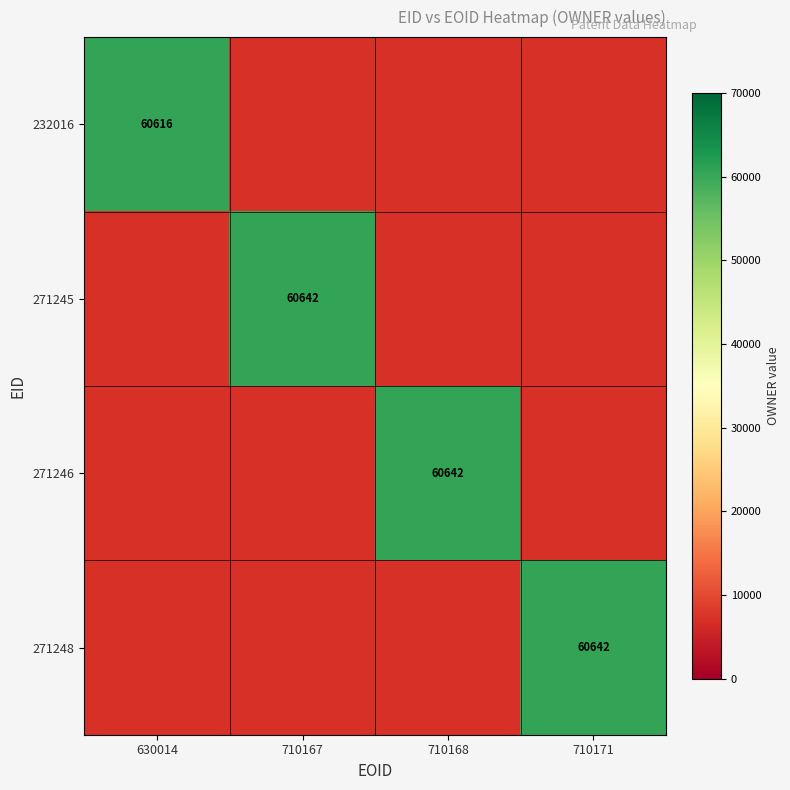

True or false: 271246 has a value of 60642 at 710168.

True